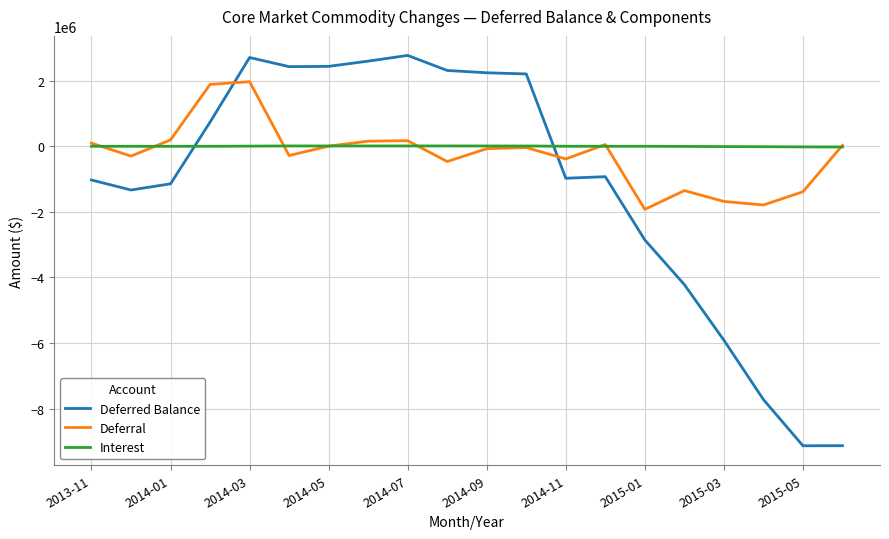

Which series has the largest range (max minus min)?

Deferred Balance